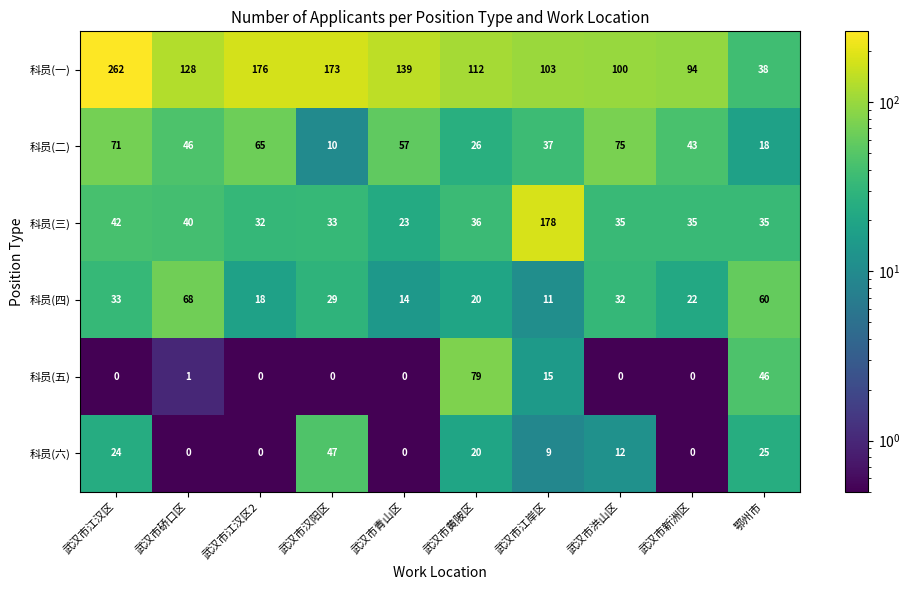

What is the maximum value shown in the chart?

262